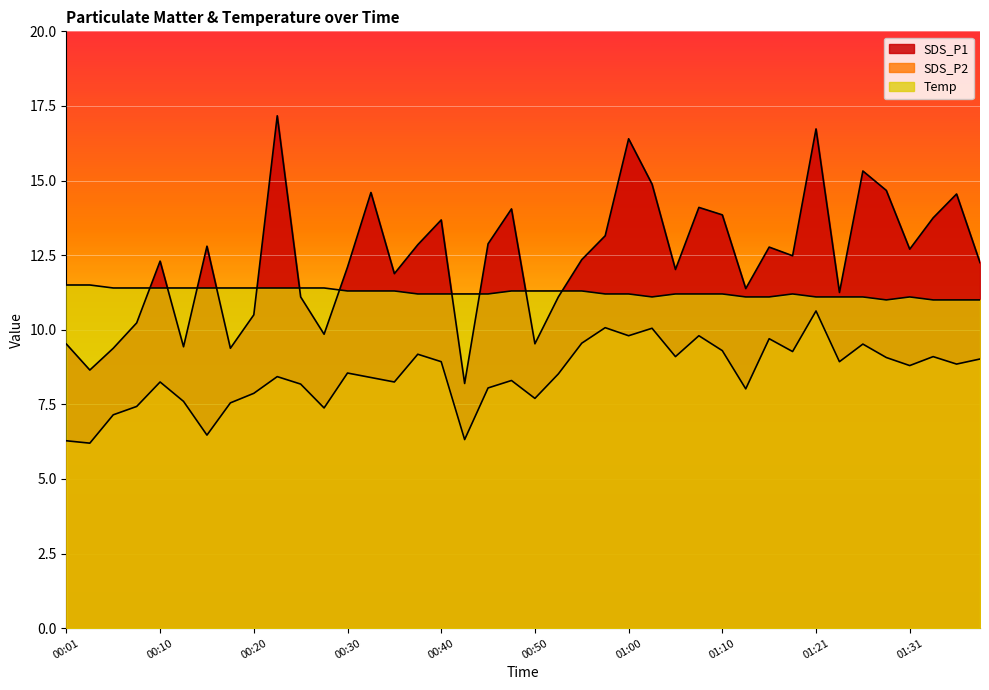

How many intersections are there between SDS_P1 and Temp?

11